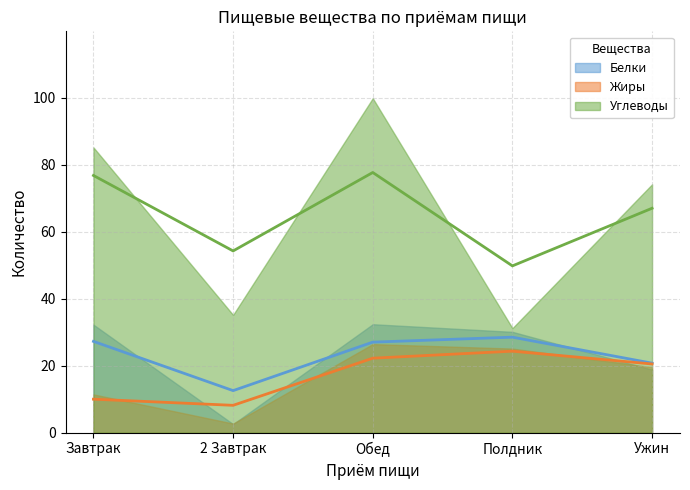

At which label is Белки closest to 20?

Ужин